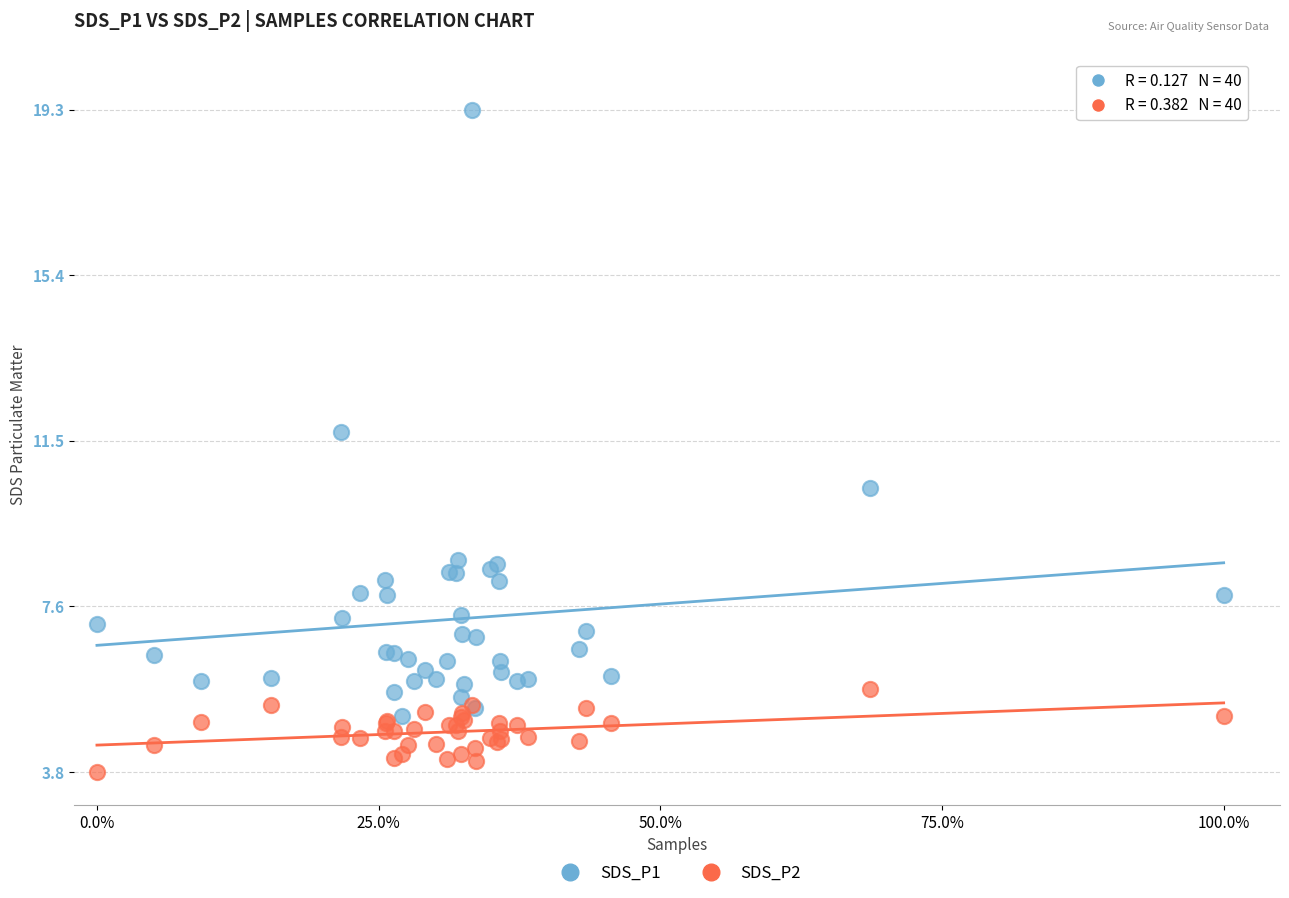

What are all the series names shown in the legend?

SDS_P1, SDS_P2